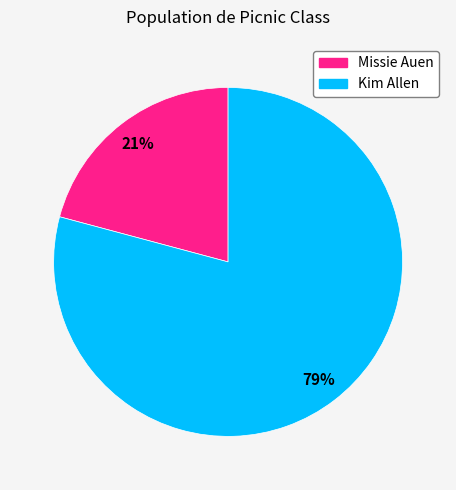

True or false: Missie Auen accounts for 32% of the total.

False